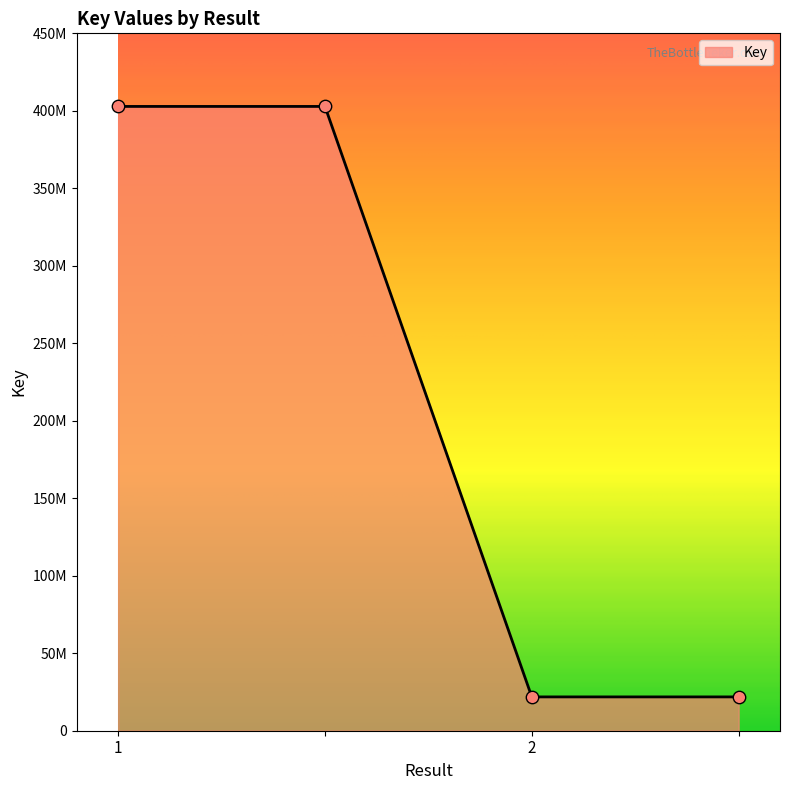

Does the chart have visible grid lines?

No